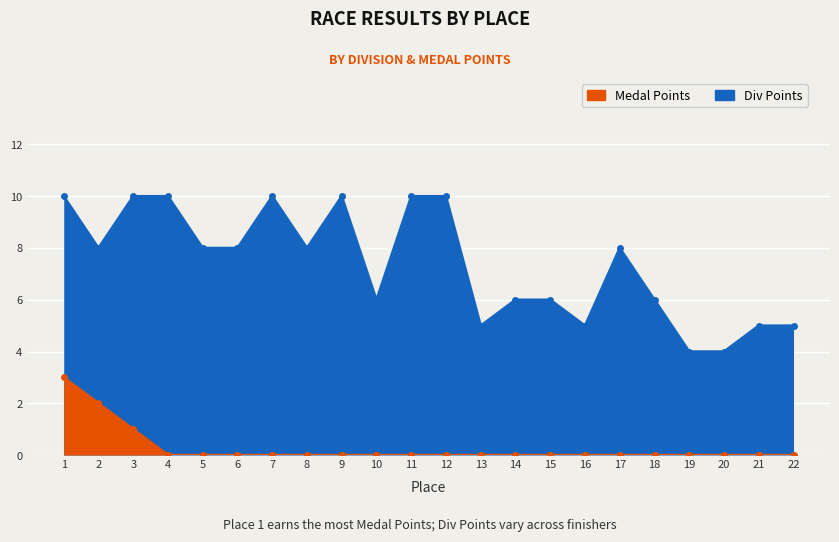

How many Medal Points values are between 0 and 1?

20